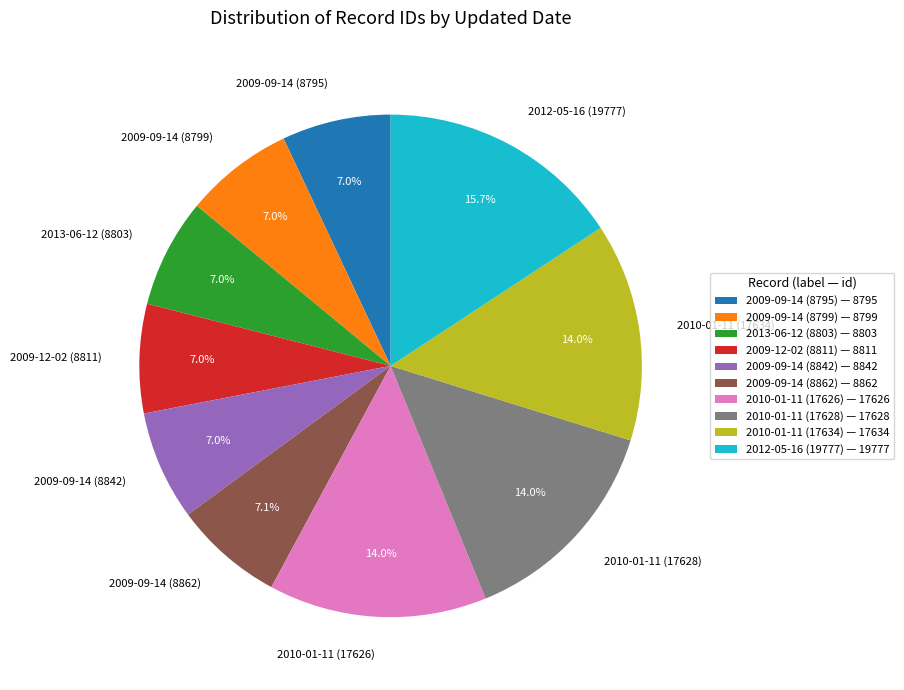

Between 2012-05-16 (19777) and 2009-09-14 (8799), which is larger?

2012-05-16 (19777)